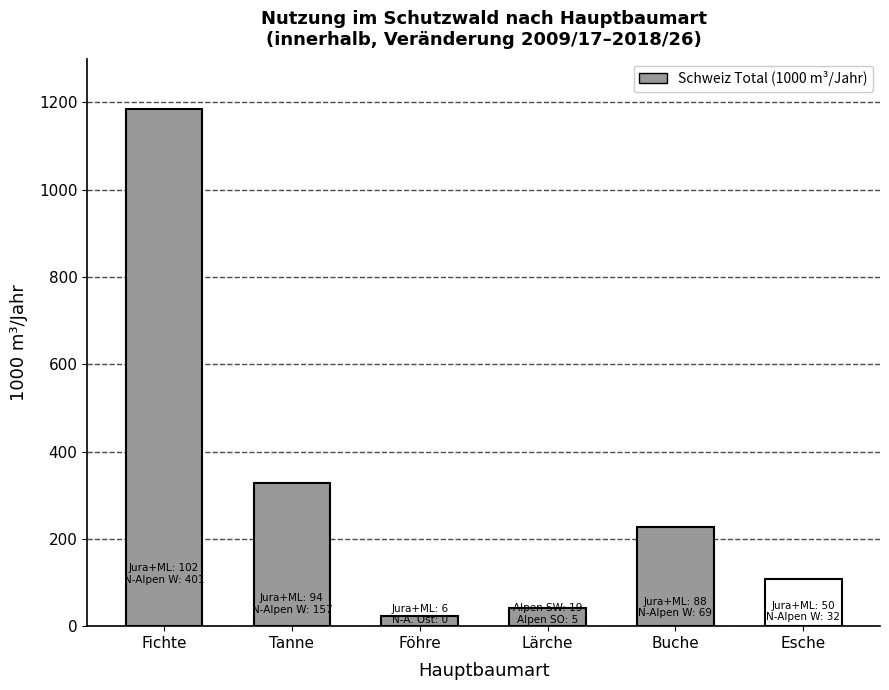

What position from the left is Föhre?

3